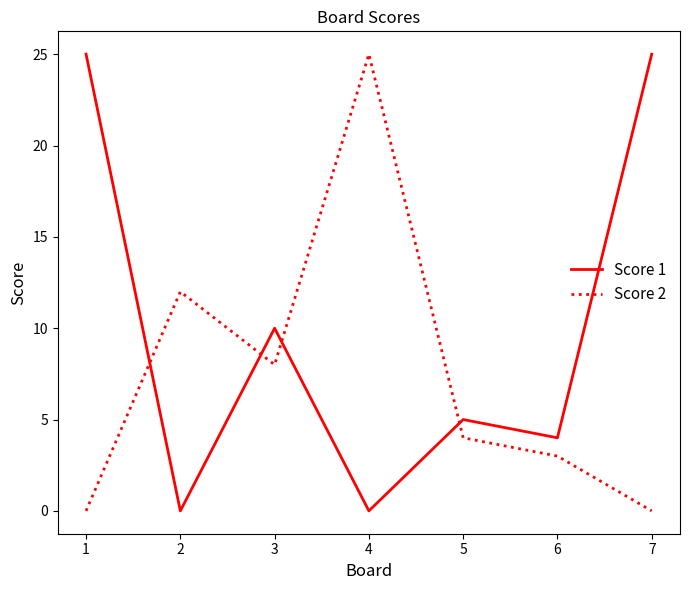

Reading left to right, what are all the values shown in this chart?

Score 1: 1=25	2=0	3=10	4=0	5=5	6=4	7=25
Score 2: 1=0	2=12	3=8	4=25	5=4	6=3	7=0